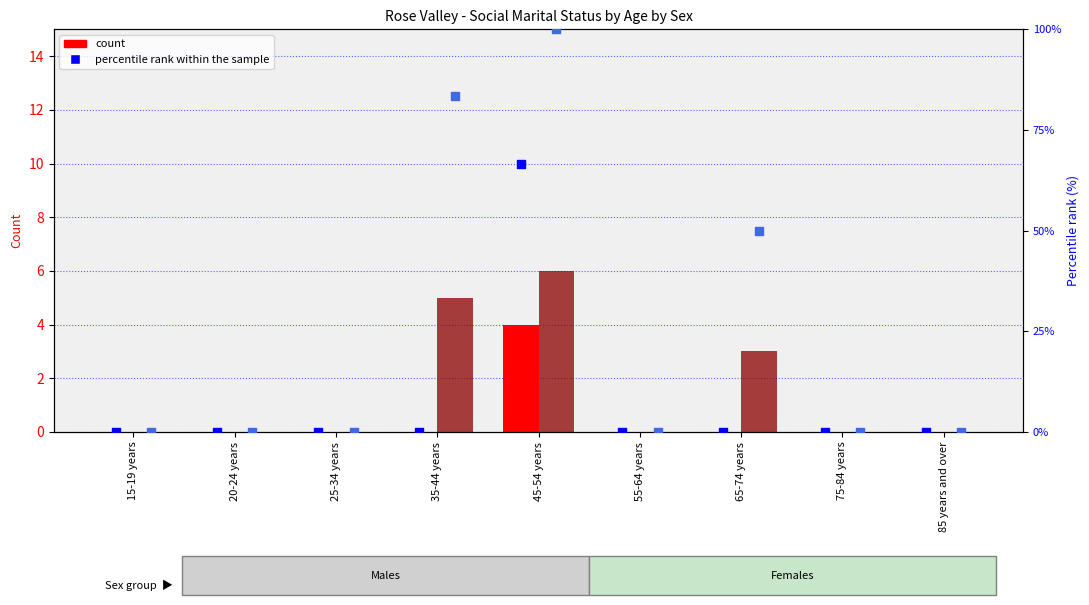

Is the value of Males count at 35-44 years greater than the value of Males percentile rank at 75-84 years?

No